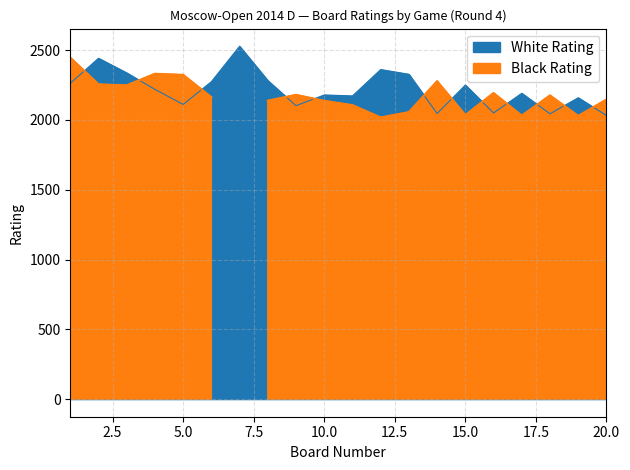

At which category does the chart reach its minimum across all series?

20